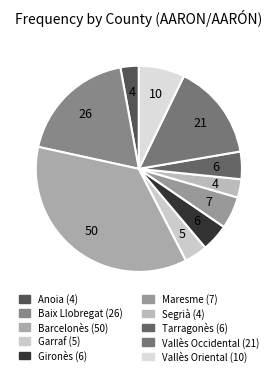

Count the number of slices in the pie.

10